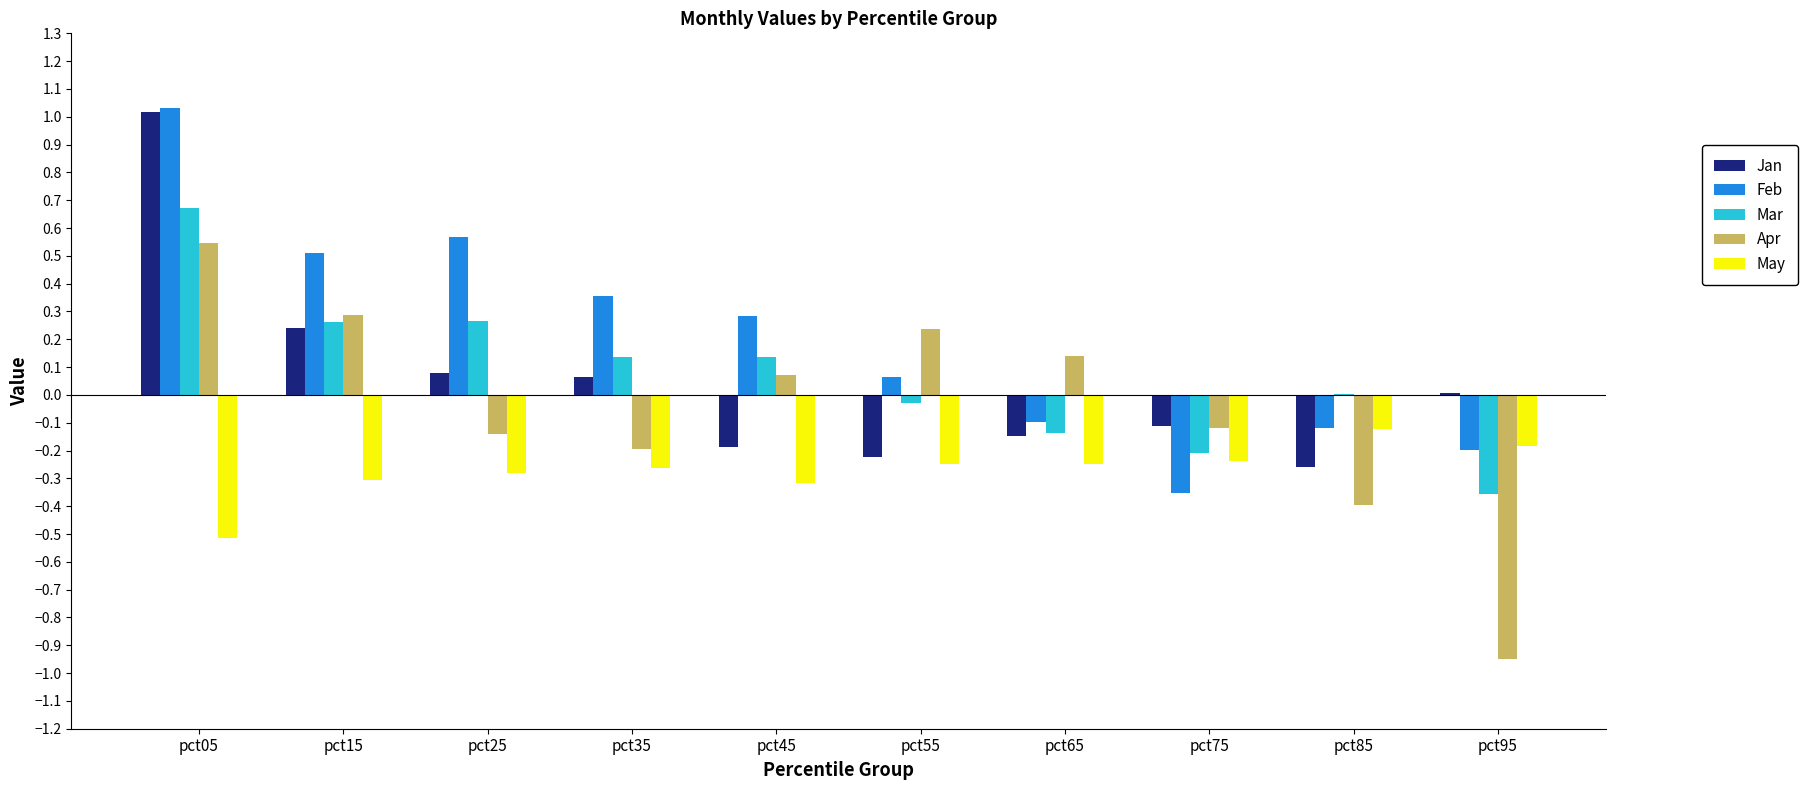

At which label does May reach its peak?

pct85